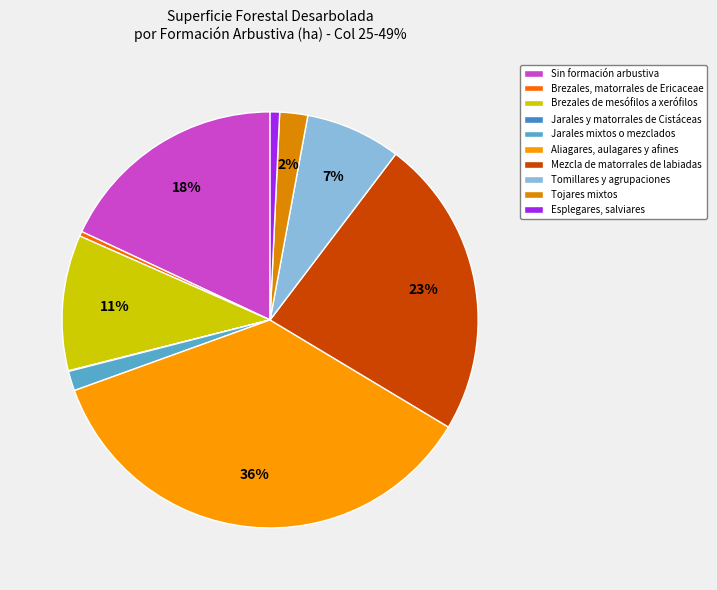

How much of the chart is everything except Mezcla de matorrales de labiadas?

76.7%